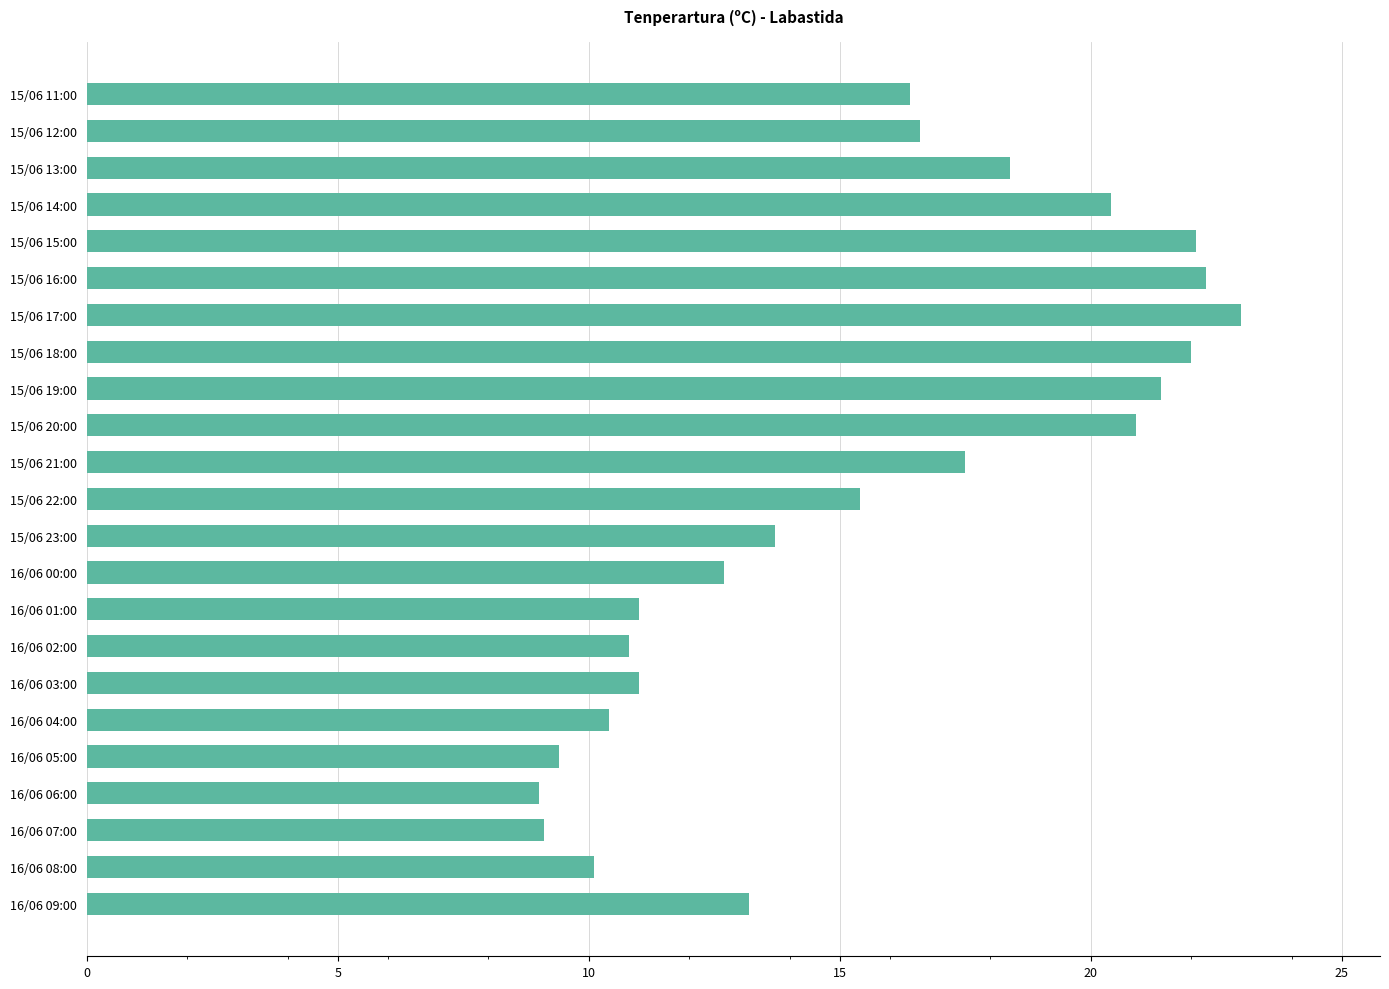

What is the sum of the values at 15/06 16:00 and 15/06 21:00?

39.8